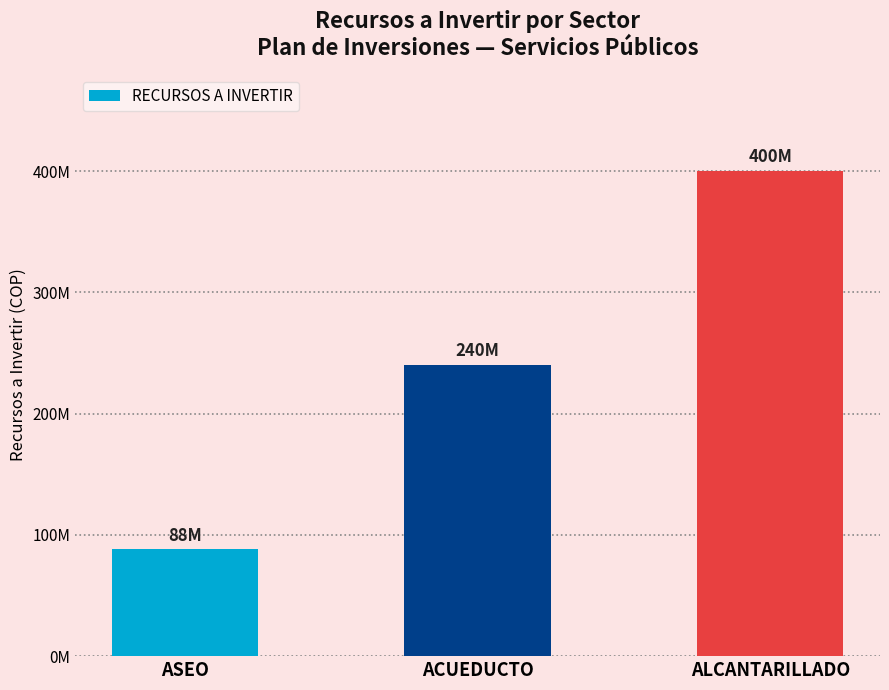

Does the chart contain any negative values?

No